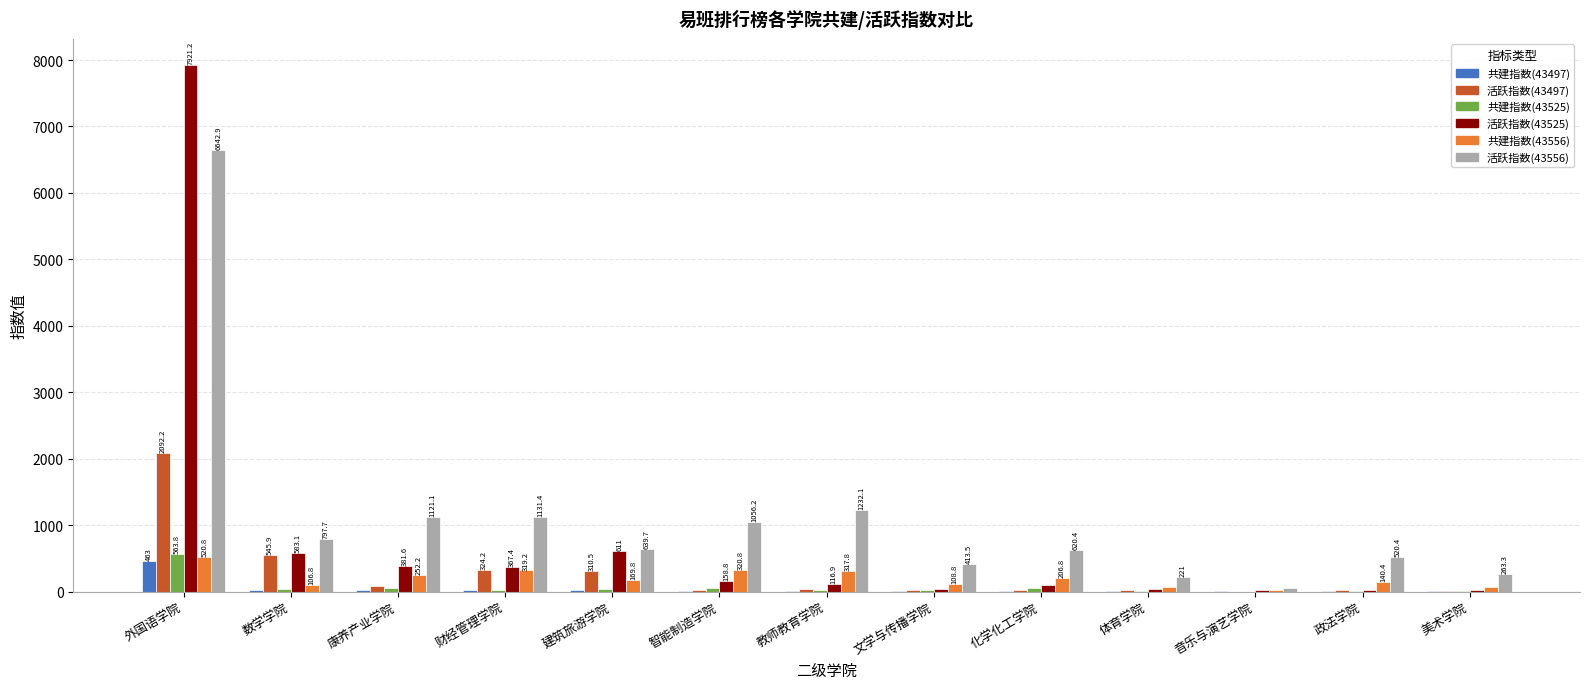

Which label corresponds to the largest value in the chart?

外国语学院